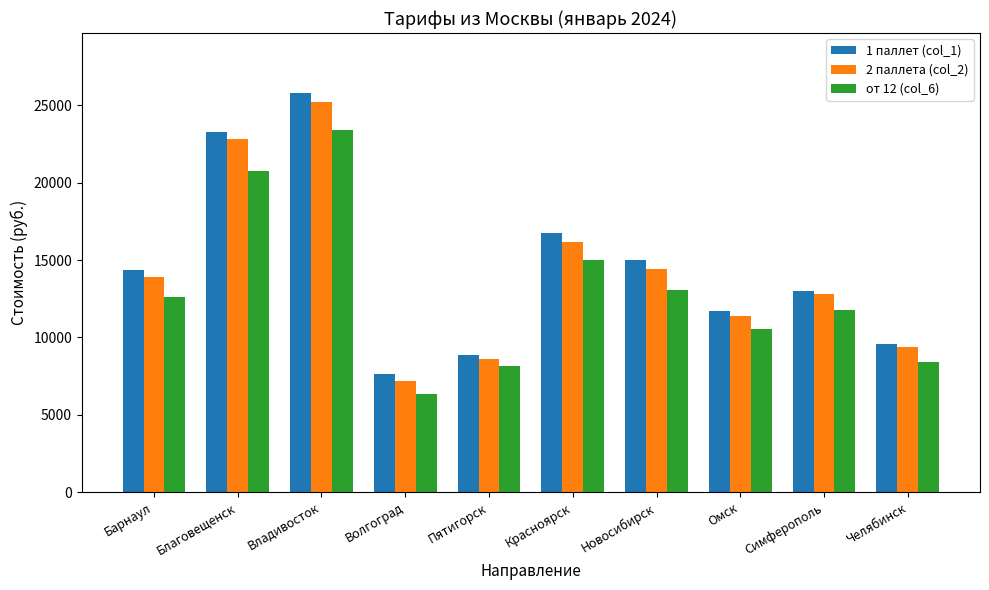

What is the approximate value of 1 паллет (col_1) at Владивосток?

25806.7